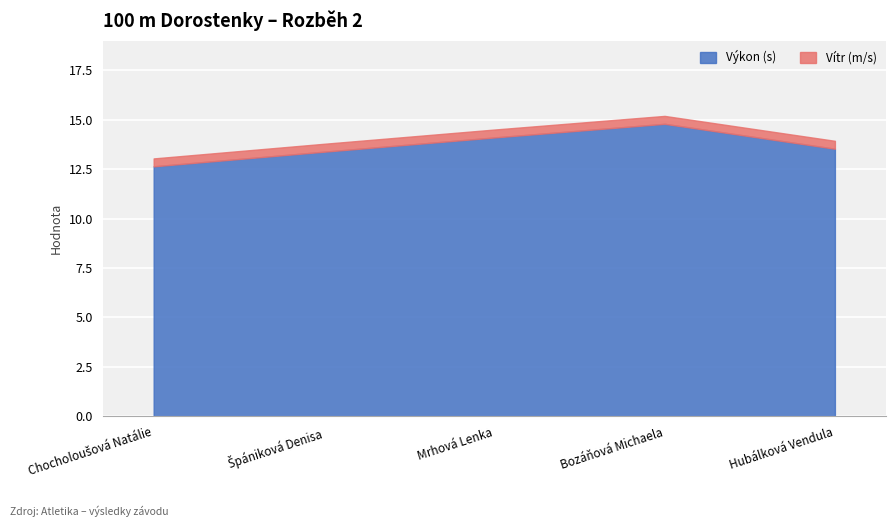

True or false: Výkon (s) and Vítr (m/s) cross at least once.

False